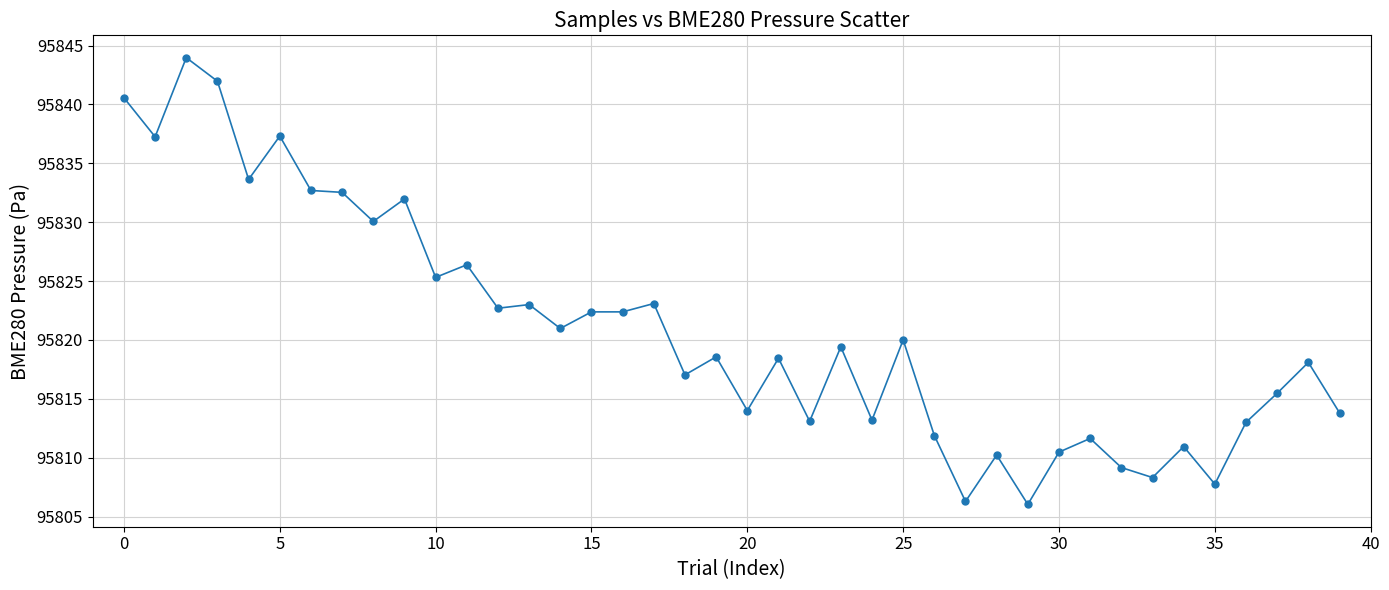

What is the range of Y values (max minus min)?

37.9